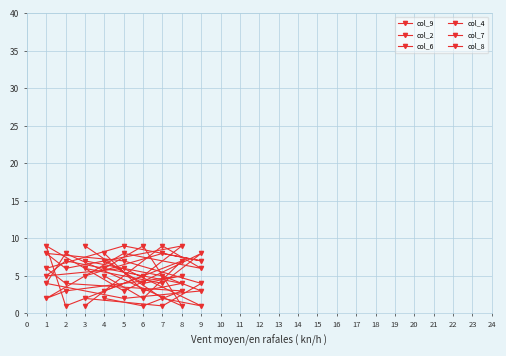

What is the value of the col_7 point at the 5th from the left?

4